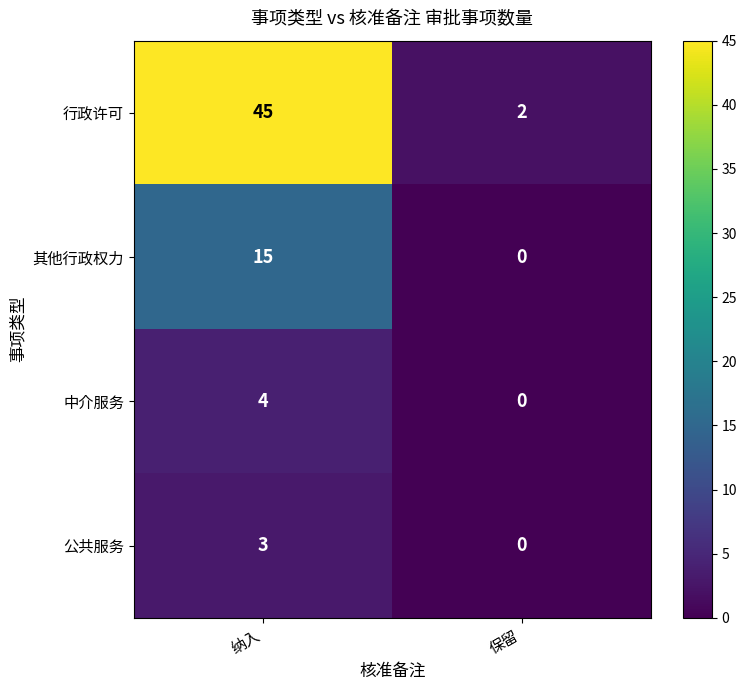

Is it true that 其他行政权力 equals 15 at 纳入?

True